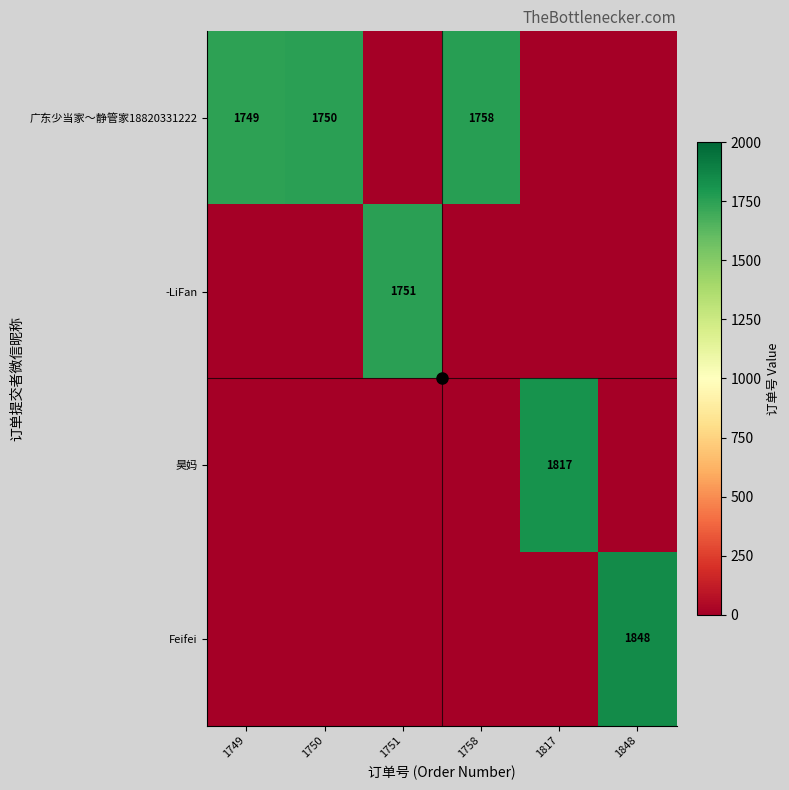

At how many categories does at least one series exceed 1474?

6